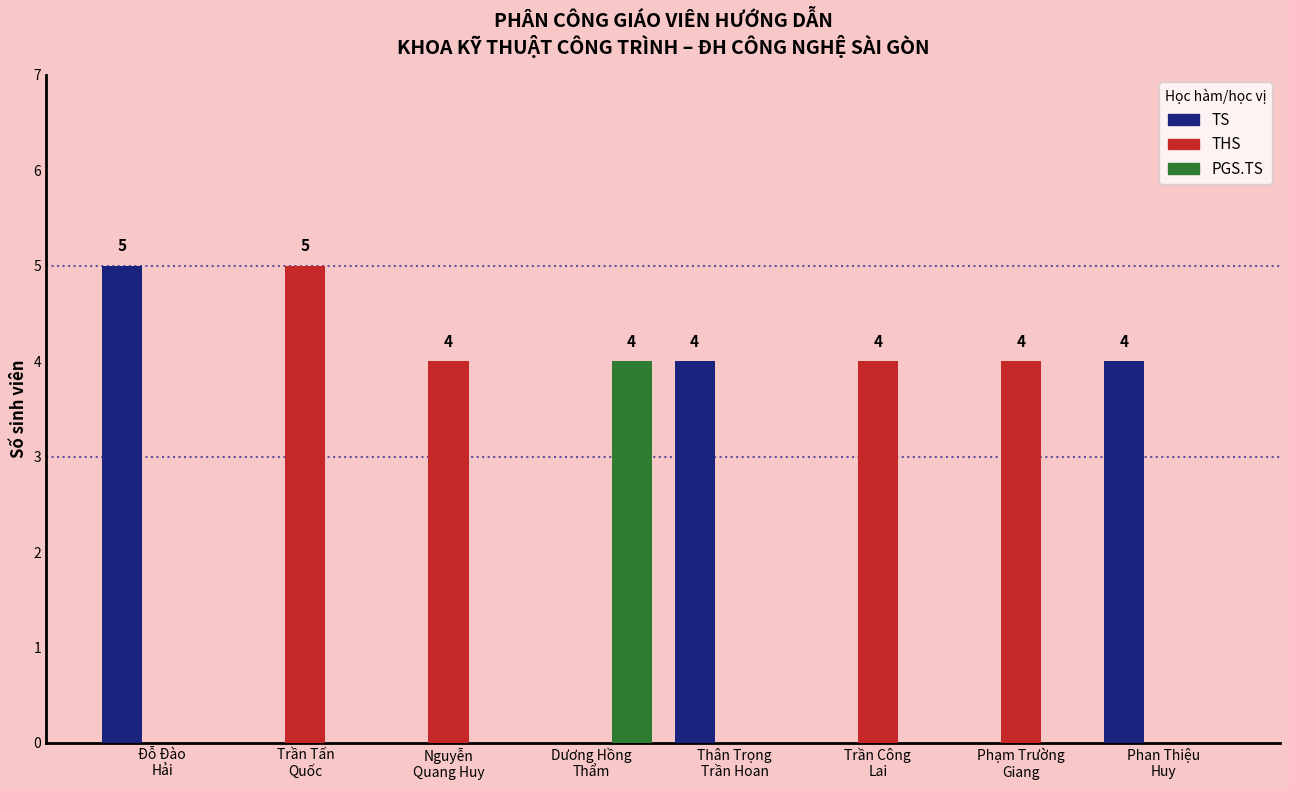

How many categories are shown in the chart?

8